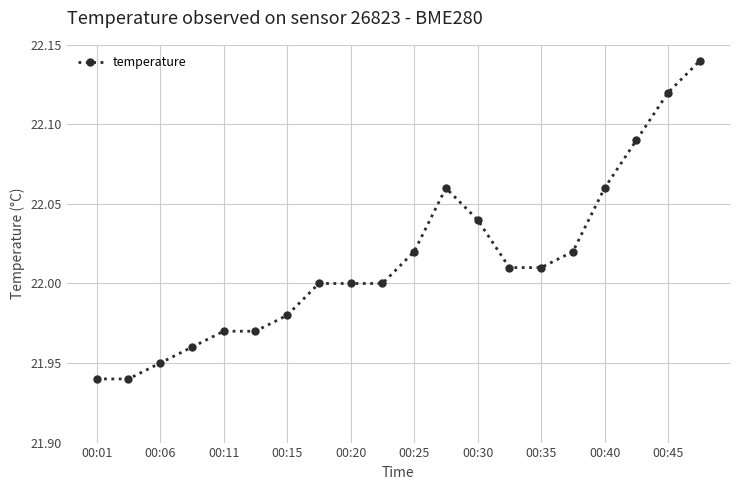

What is the difference between the maximum and minimum values?

0.2